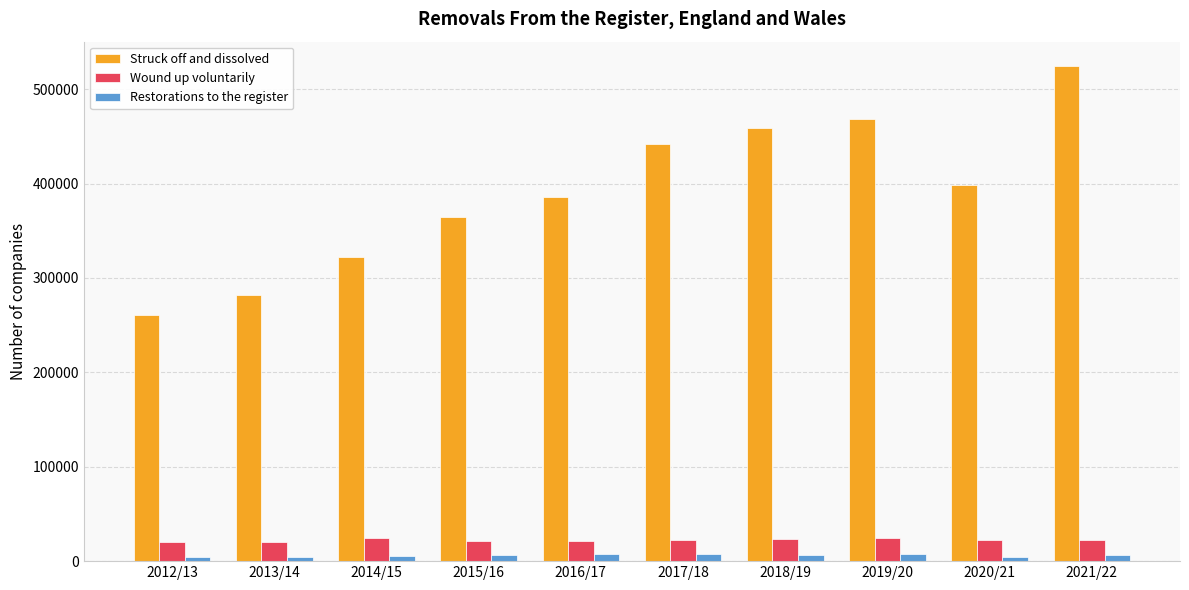

True or false: Struck off and dissolved has a value of 200061 at 2016/17.

False